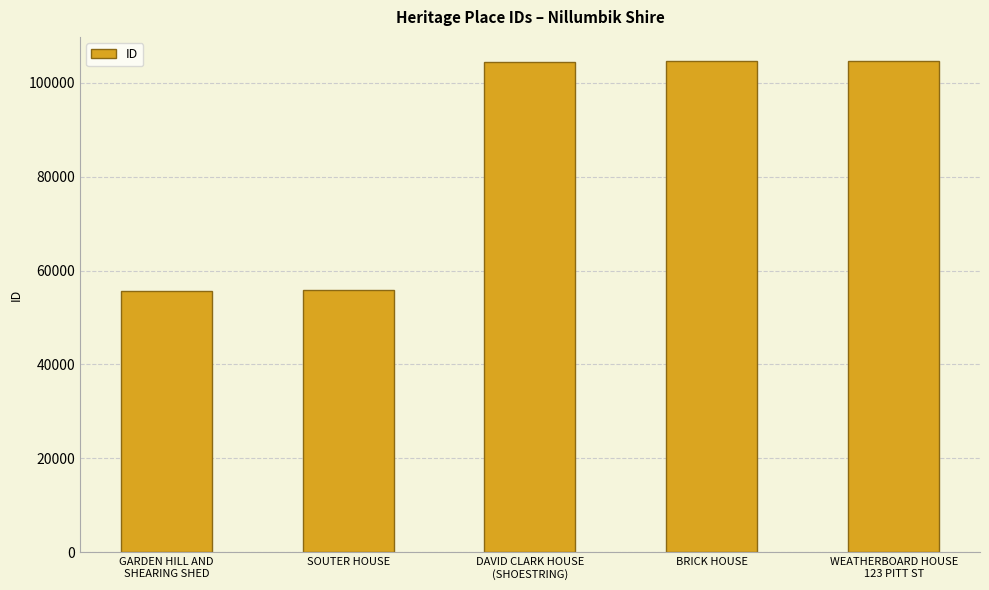

Are the bars horizontal?

No